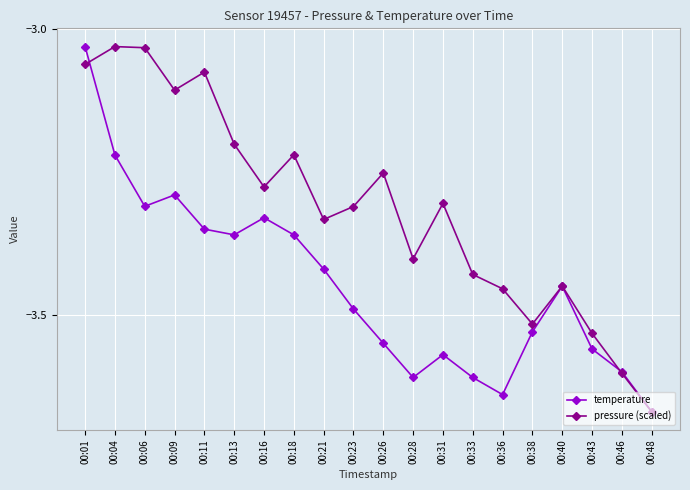

At which category is the sum across all series the highest?

00:01